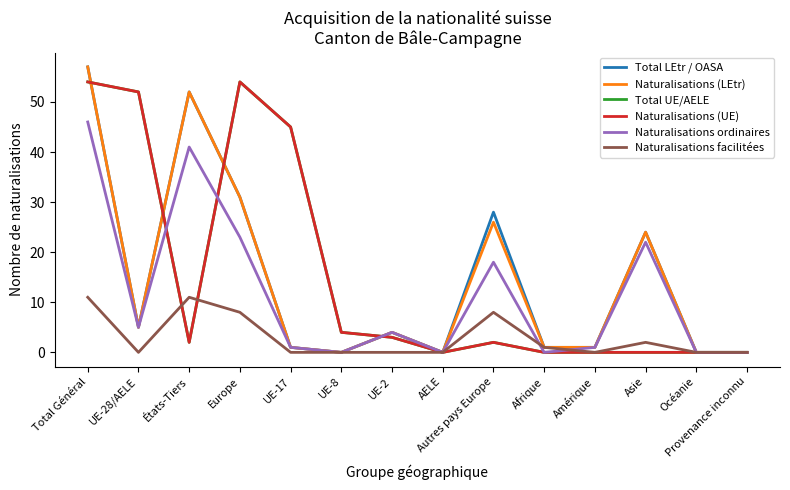

At which category does Naturalisations (UE) reach its first local valley?

États-Tiers